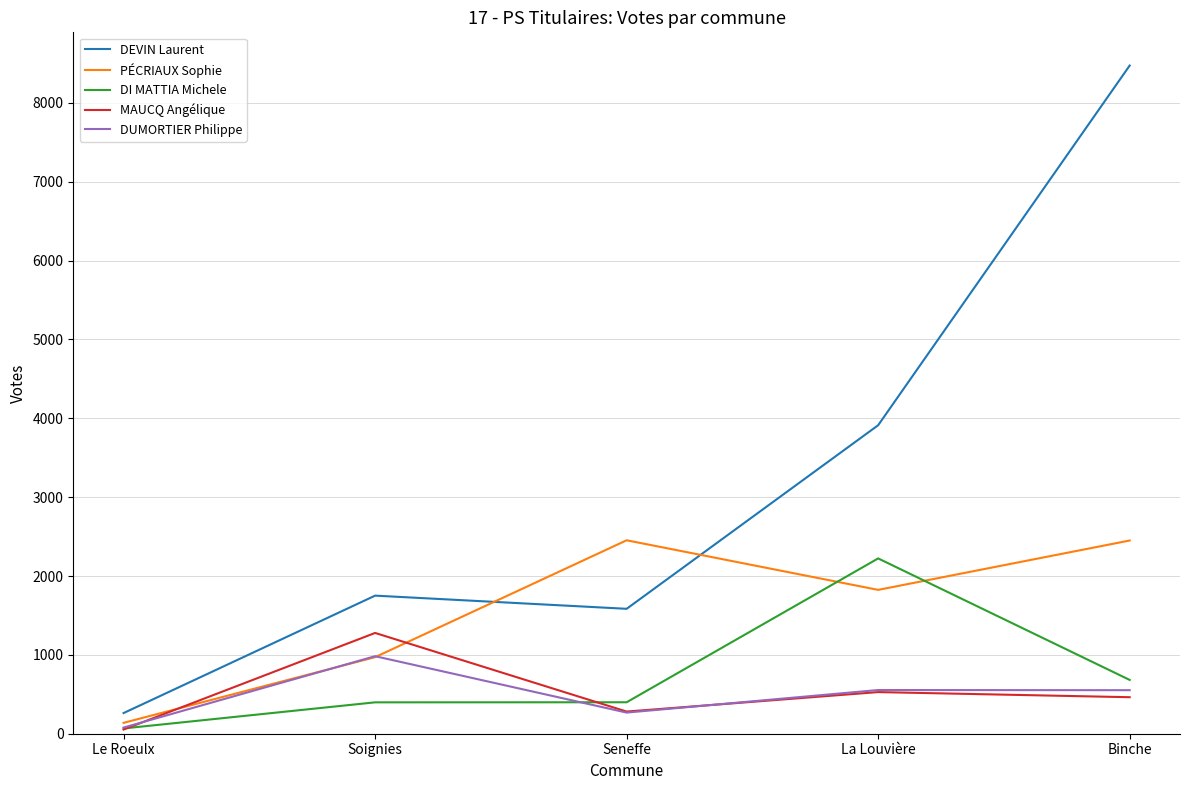

Between Seneffe and Binche, which series saw the biggest shift?

DEVIN Laurent